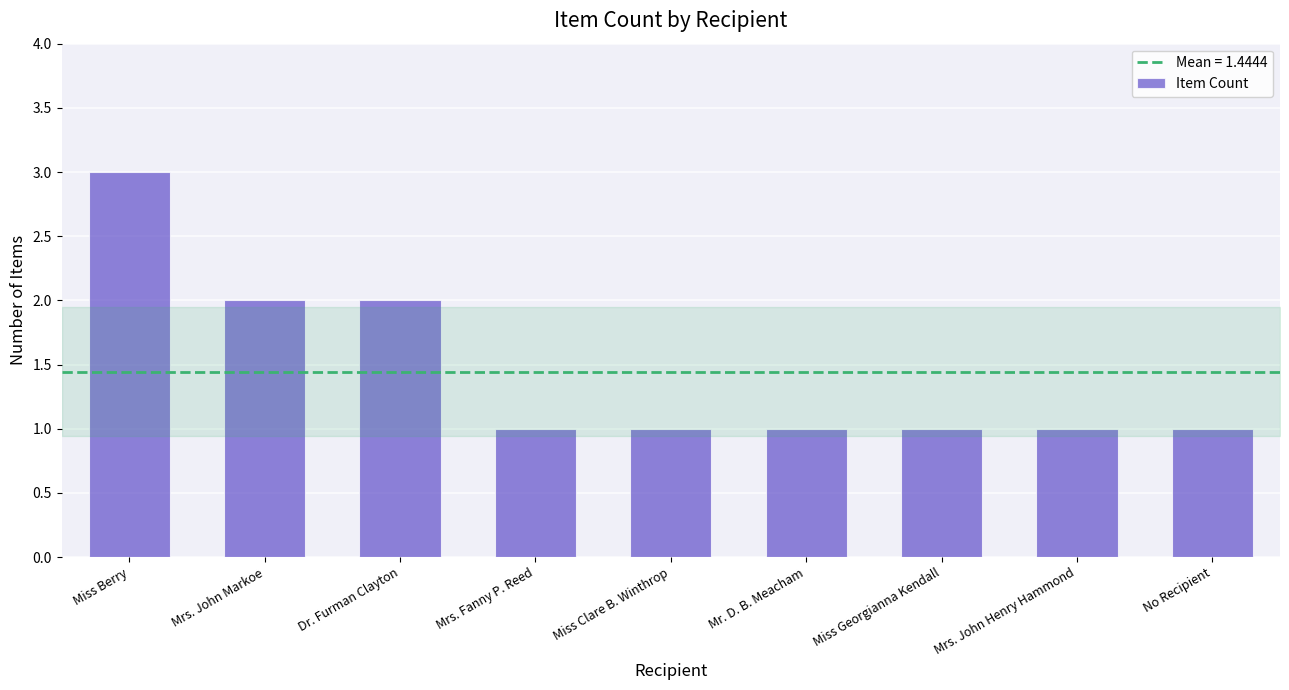

True or false: the data shows 2 at Miss Clare B. Winthrop.

False